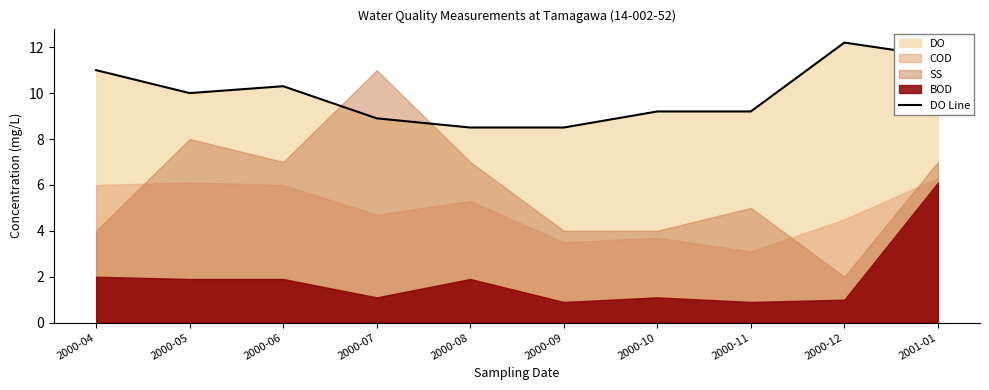

The value of DO Line at 2000-12 is 12.2. True or false?

True